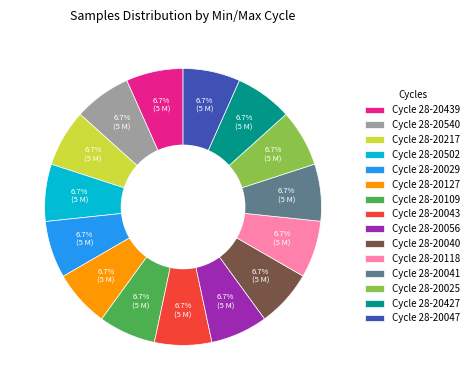

Is there any slice that represents more than half of the pie?

No